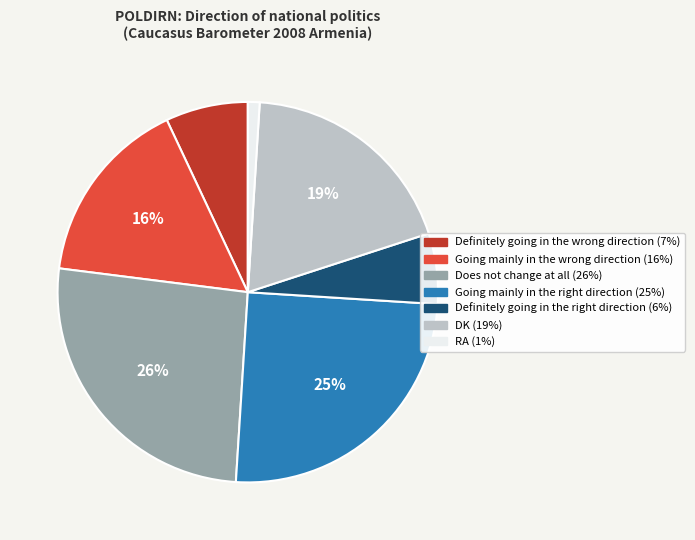

How many slices are in this pie chart?

7